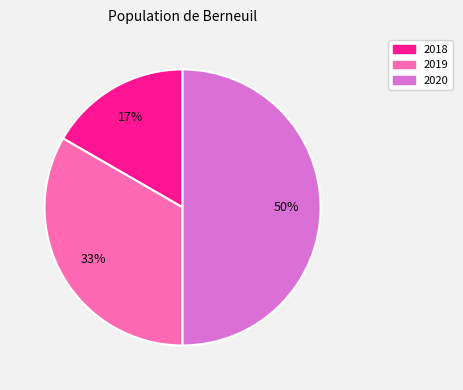

Rank the categories by value from lowest to highest.

2018, 2019, 2020